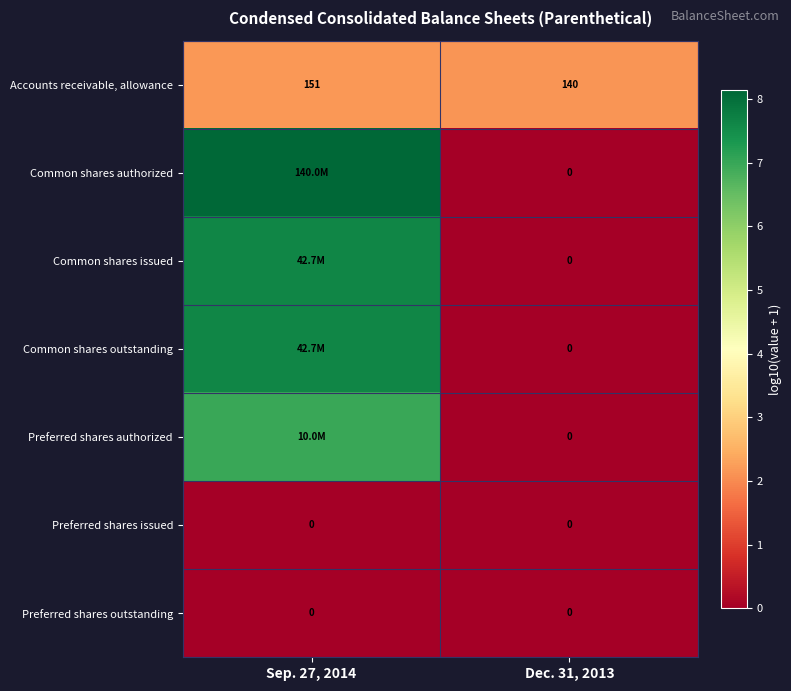

Is the value of Common shares outstanding at Dec. 31, 2013 greater than the value of Accounts receivable, allowance at Sep. 27, 2014?

No